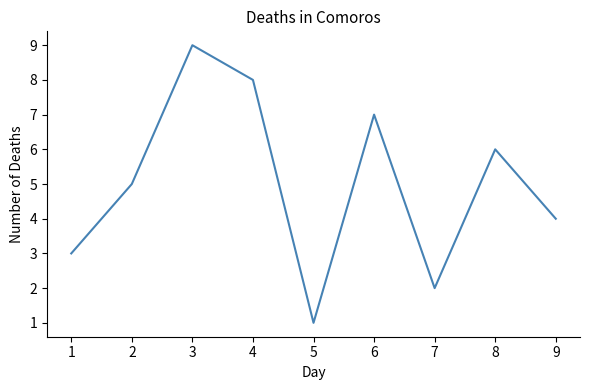

What is the sum of the values at 6 and 5?

8